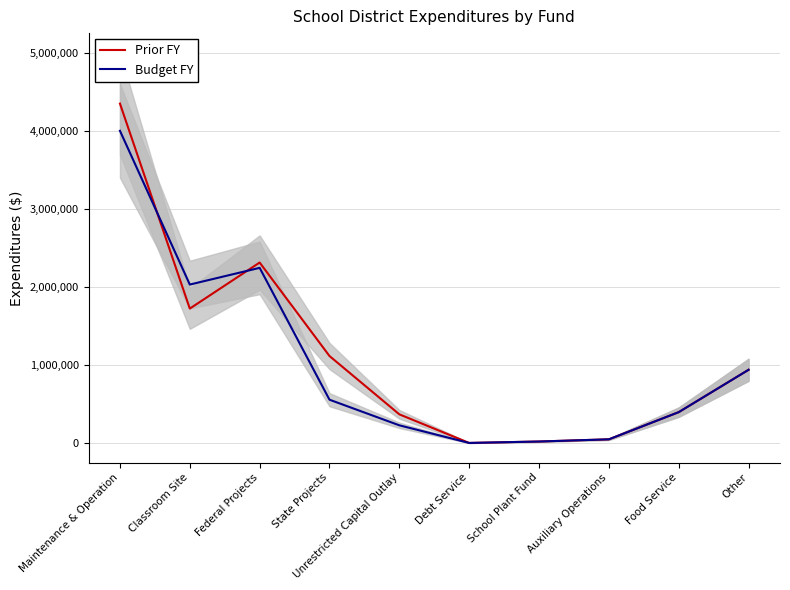

Which category has the lowest value in the Budget FY series?

Debt Service